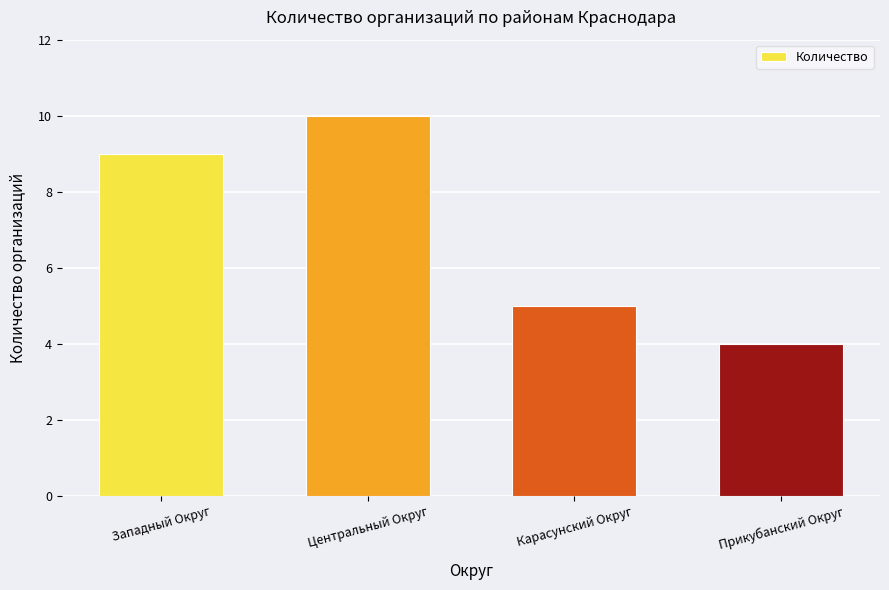

Rank the categories by value from lowest to highest.

Прикубанский Округ, Карасунский Округ, Западный Округ, Центральный Округ